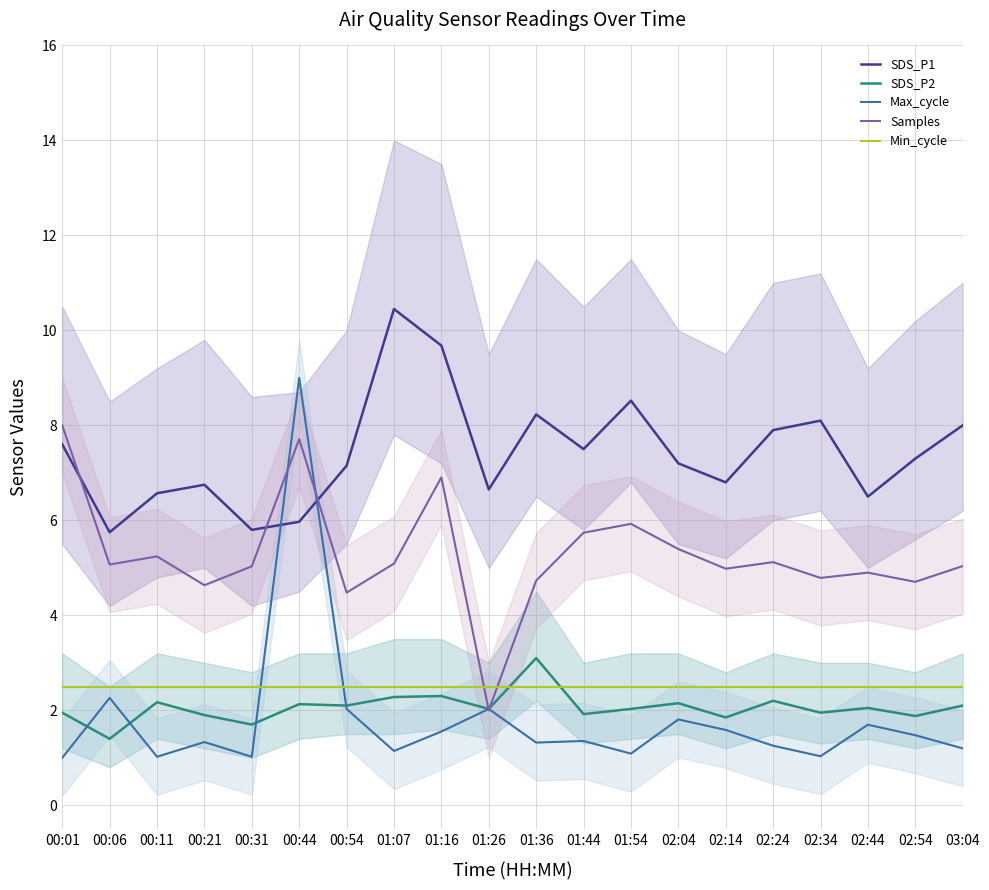

What is the smallest value displayed?

1.0